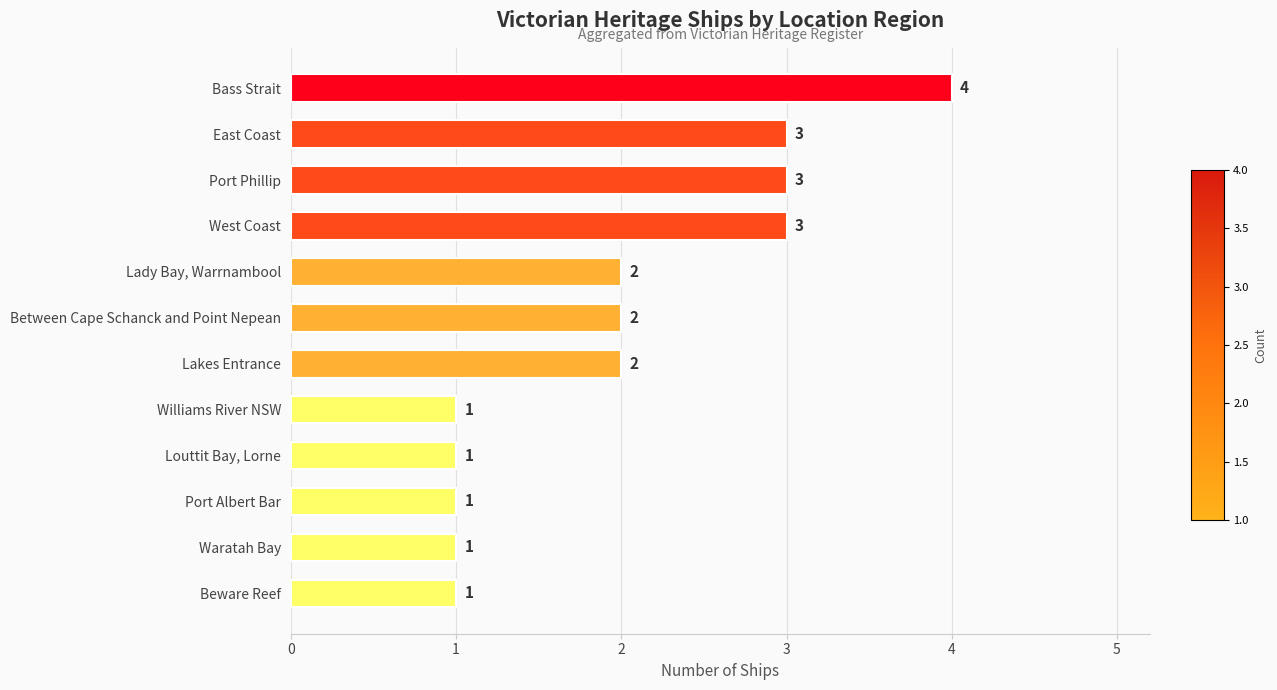

The value at Lady Bay, Warrnambool is 1. True or false?

False